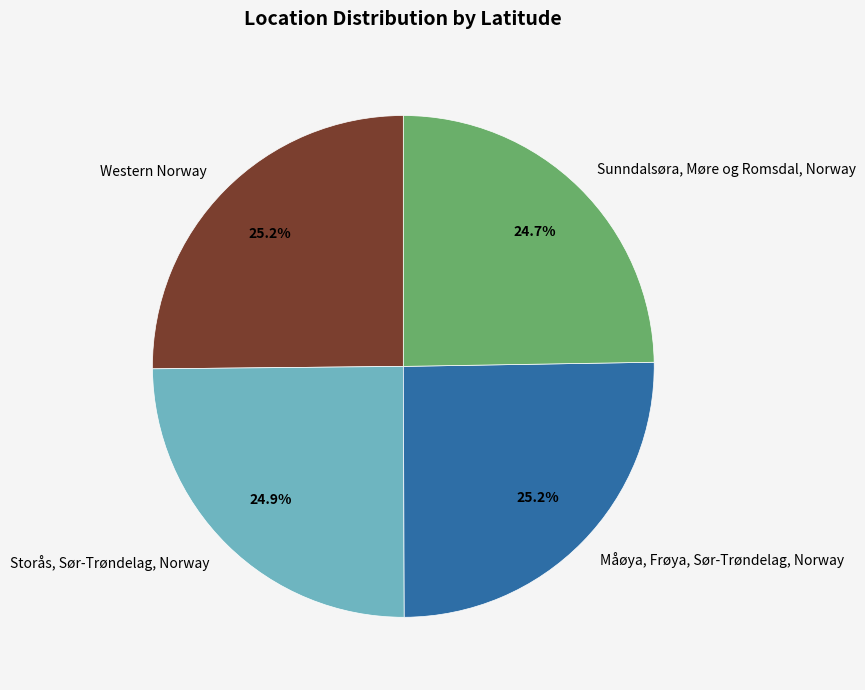

What is the total percentage of Western Norway and Storås, Sør-Trøndelag, Norway?

50.1%